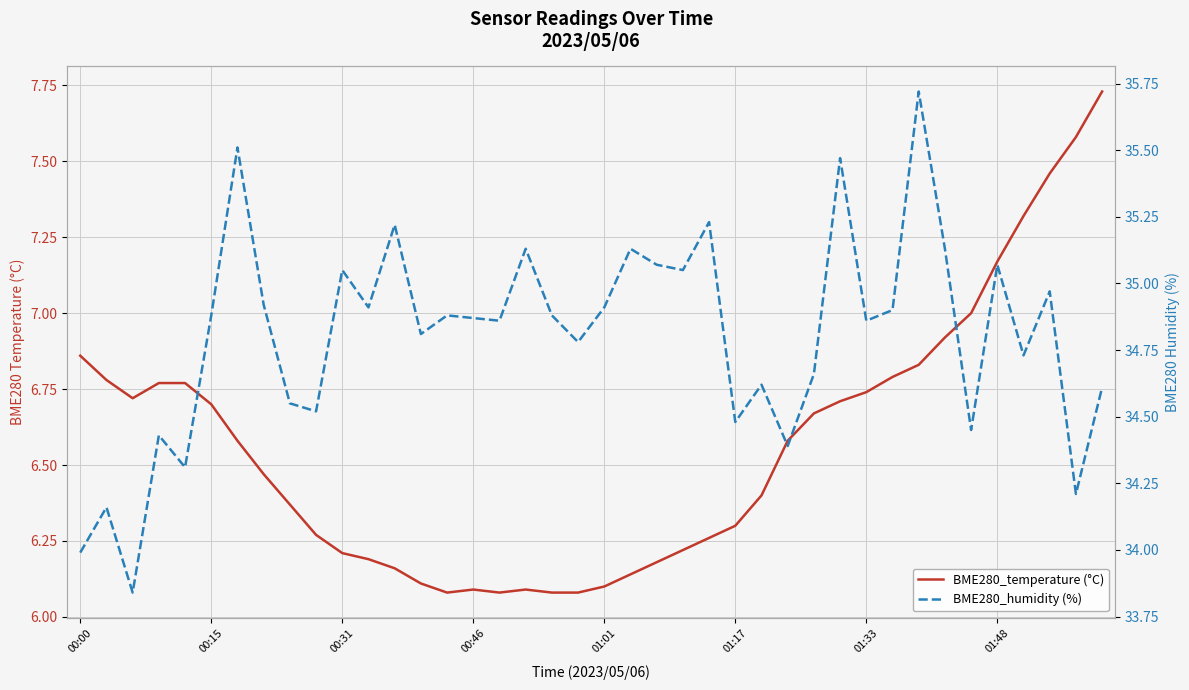

What position from the left is 32?

33